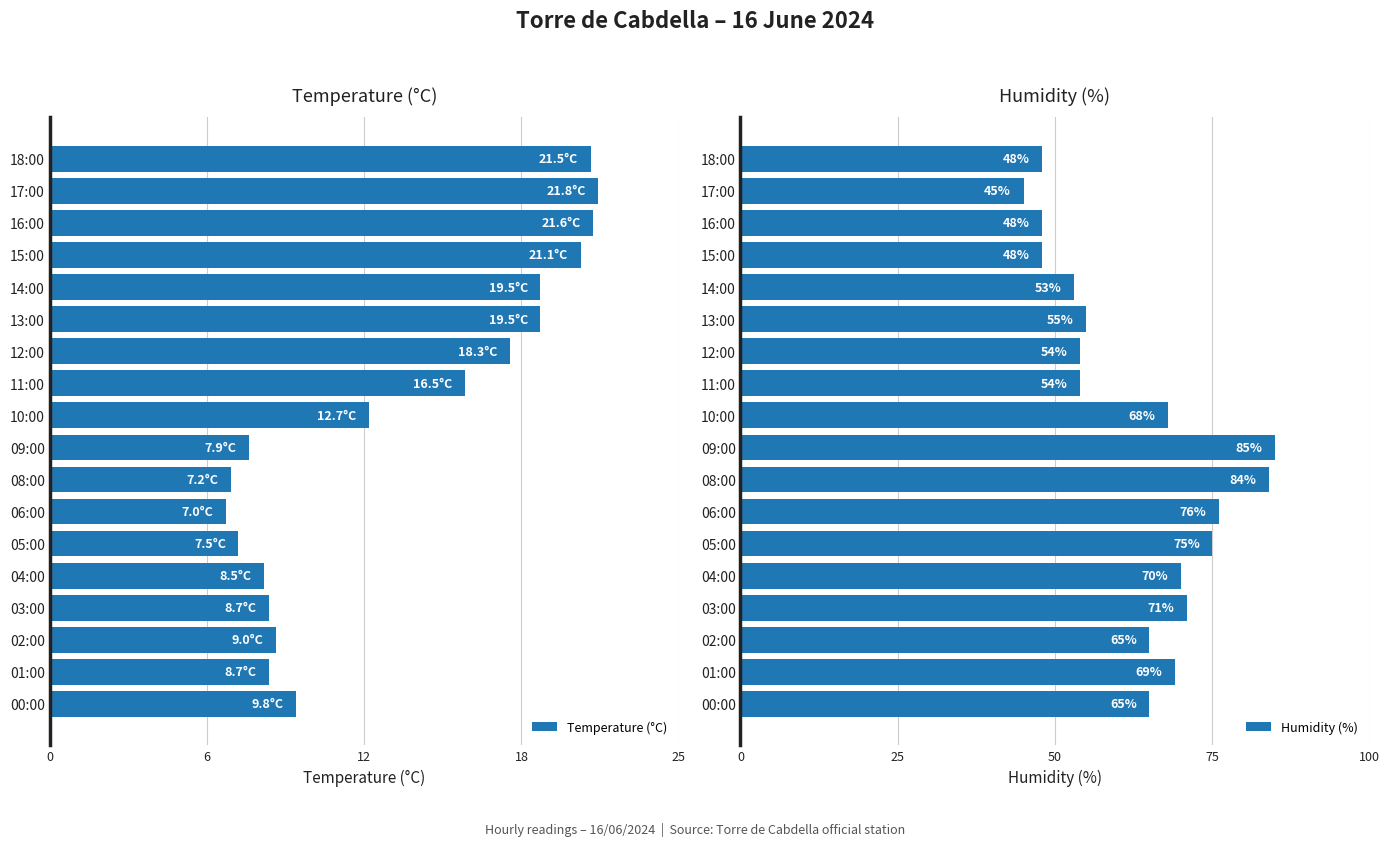

Which series has the largest range (max minus min)?

Humidity (%)